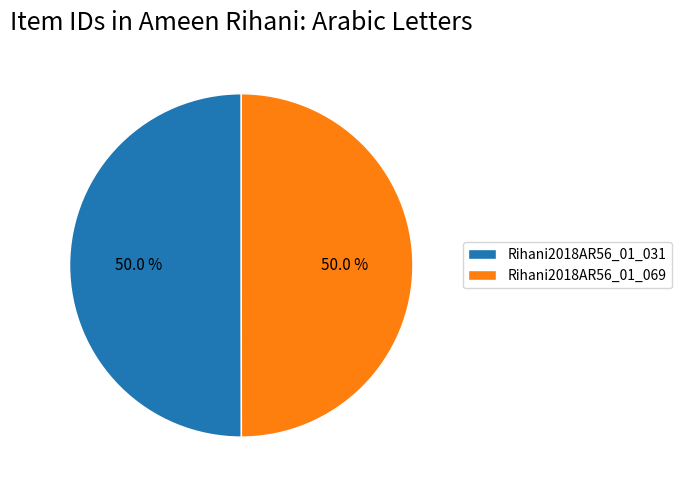

To the nearest percent, what portion does Rihani2018AR56_01_031 represent?

50%